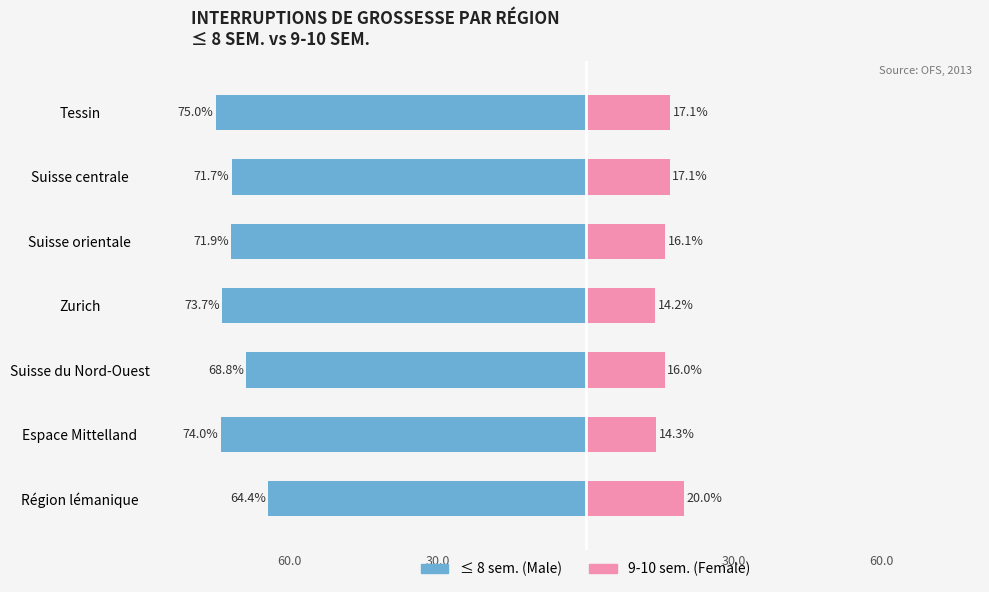

What are all the series names shown in the legend?

≤ 8 sem., 9-10 sem.